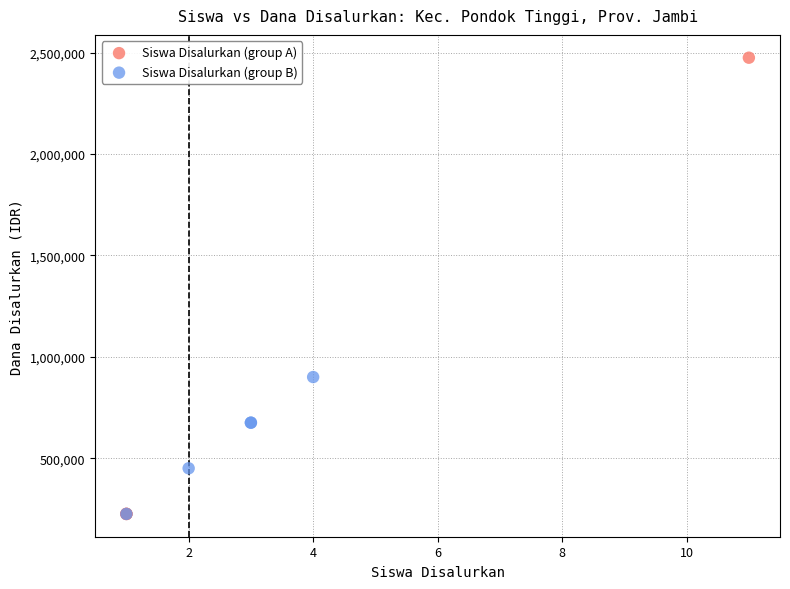

Which series has the widest spread of Y values?

Siswa Disalurkan (group A)